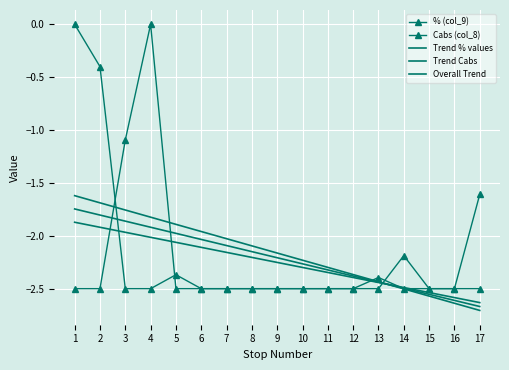

Is this an area chart (filled region under the line)?

No